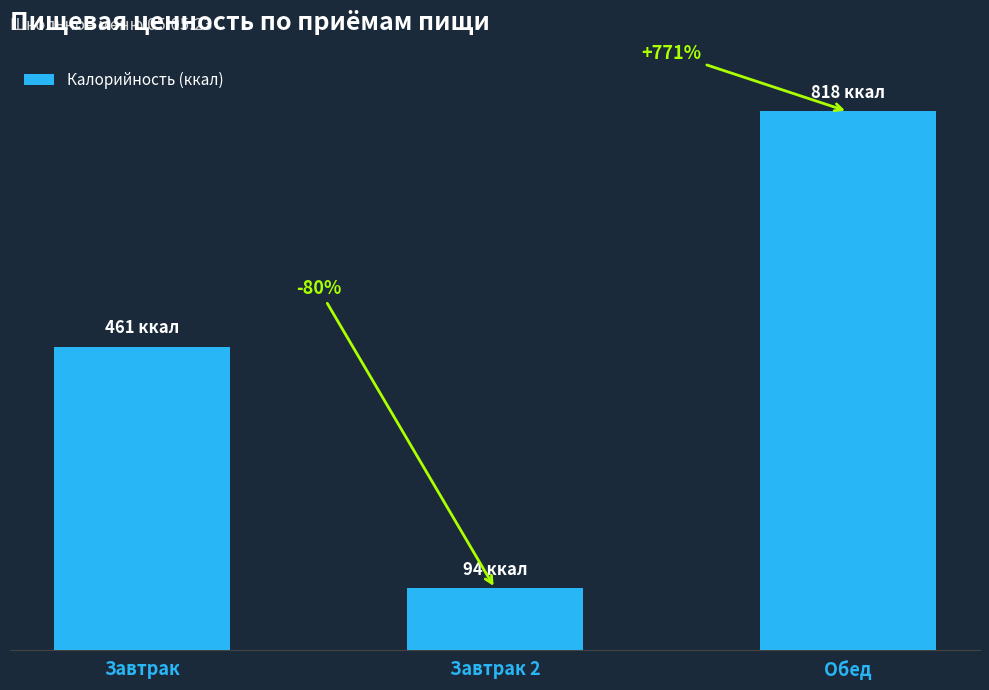

What is the maximum value shown in the chart?

818.5